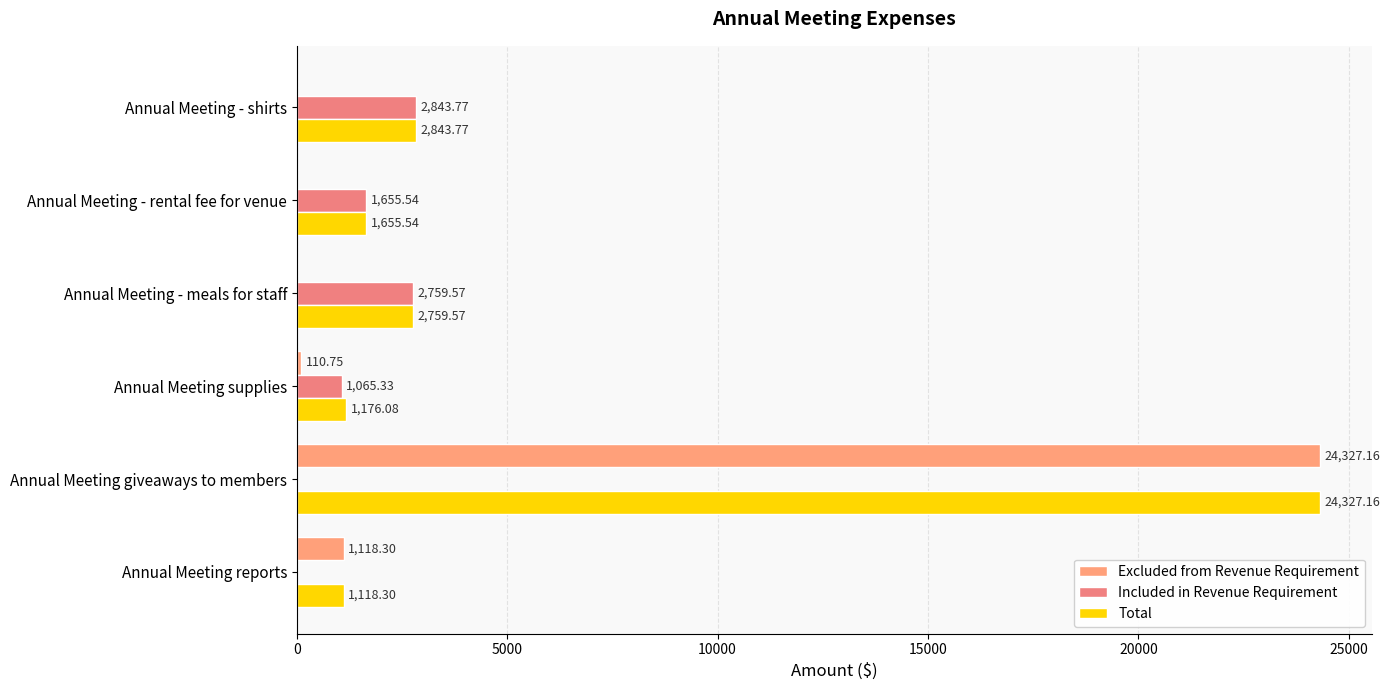

At which label is Total closest to 12722?

Annual Meeting - shirts